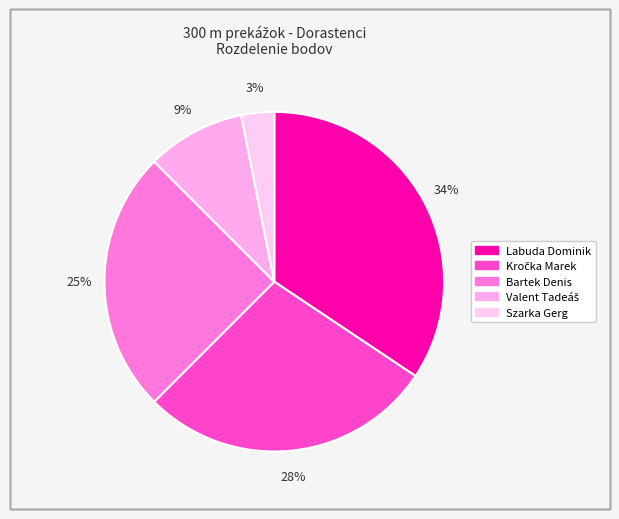

Combined, what portion of the pie is Kročka Marek and Szarka Gerg?

31.2%